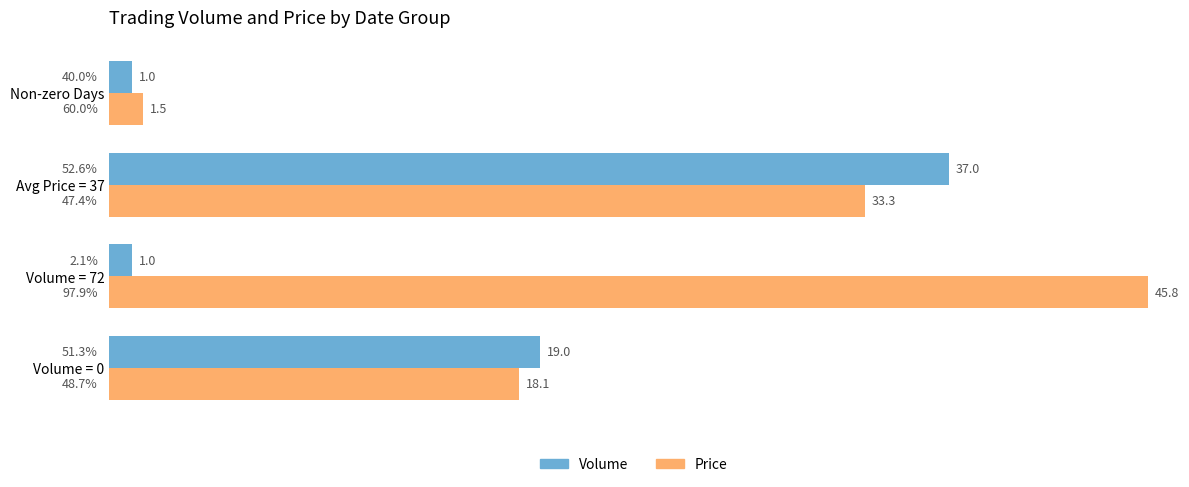

At how many categories does at least one series exceed 10?

3